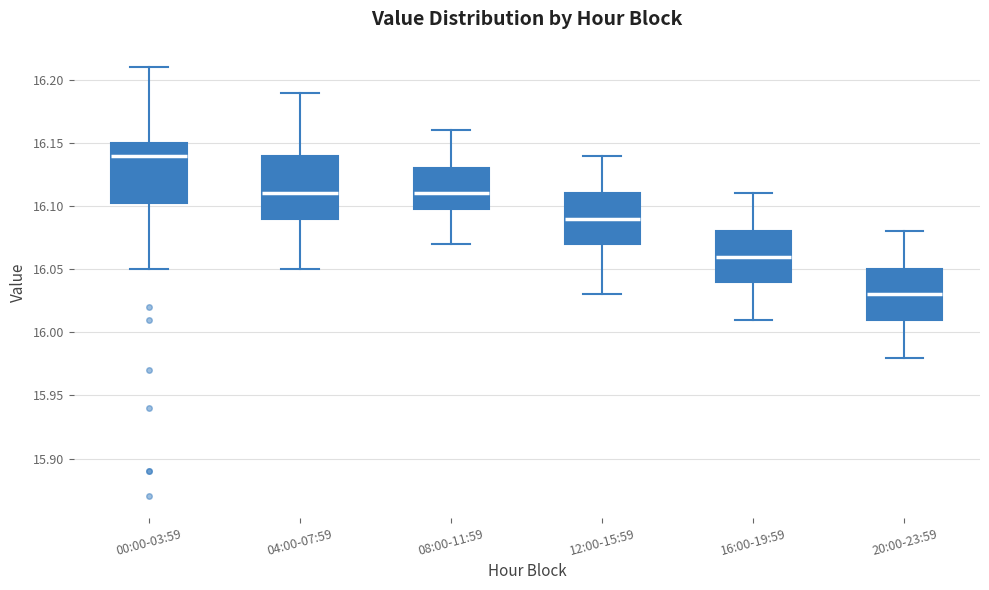

Where does the median line of the box for 16:00-19:59 sit on the y-axis? The values are not printed on the chart, so give them approximately, as read against the axis.

16.060